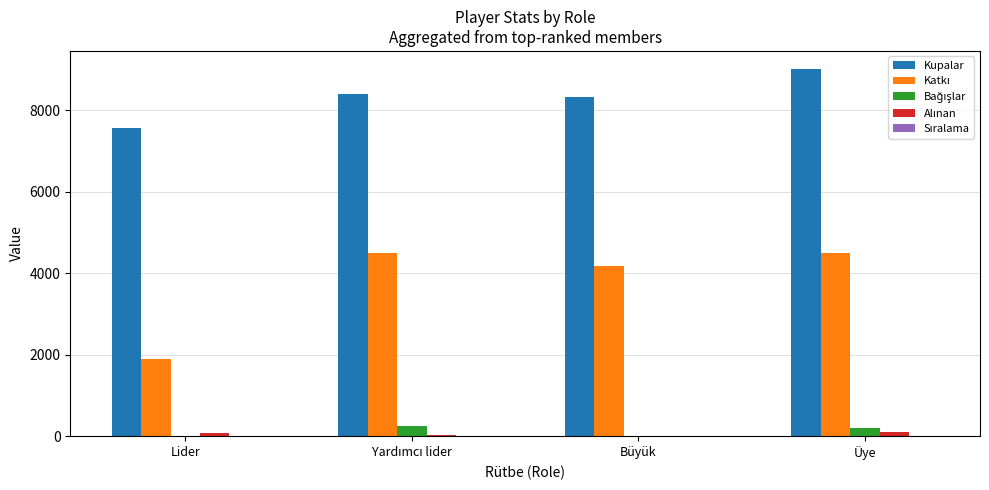

The Kupalar series shows 8331 at Büyük. True or false?

True